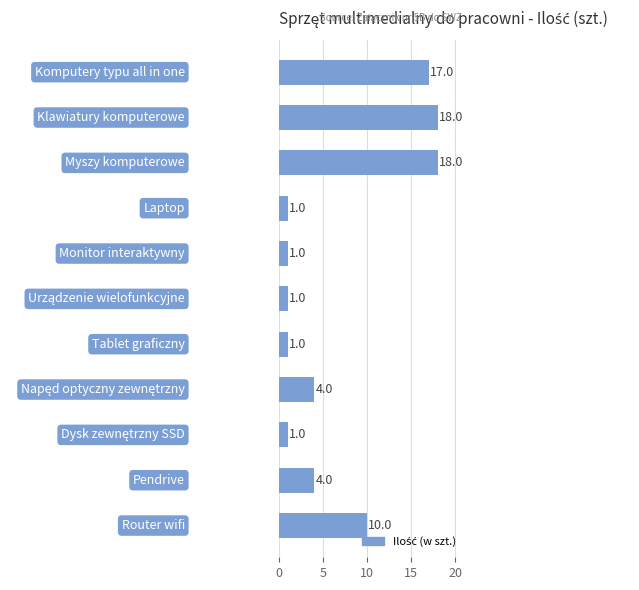

What is the maximum value shown in the chart?

18